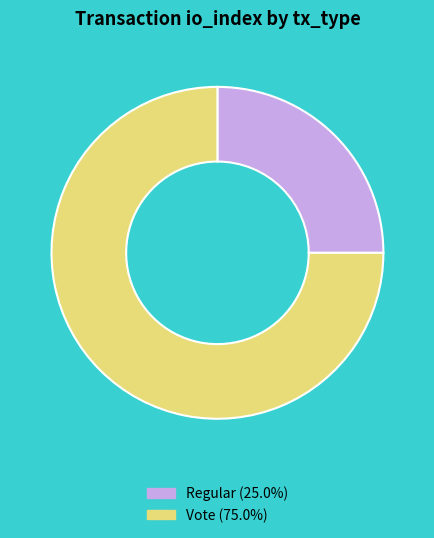

Rank the categories by value from highest to lowest.

Vote, Regular